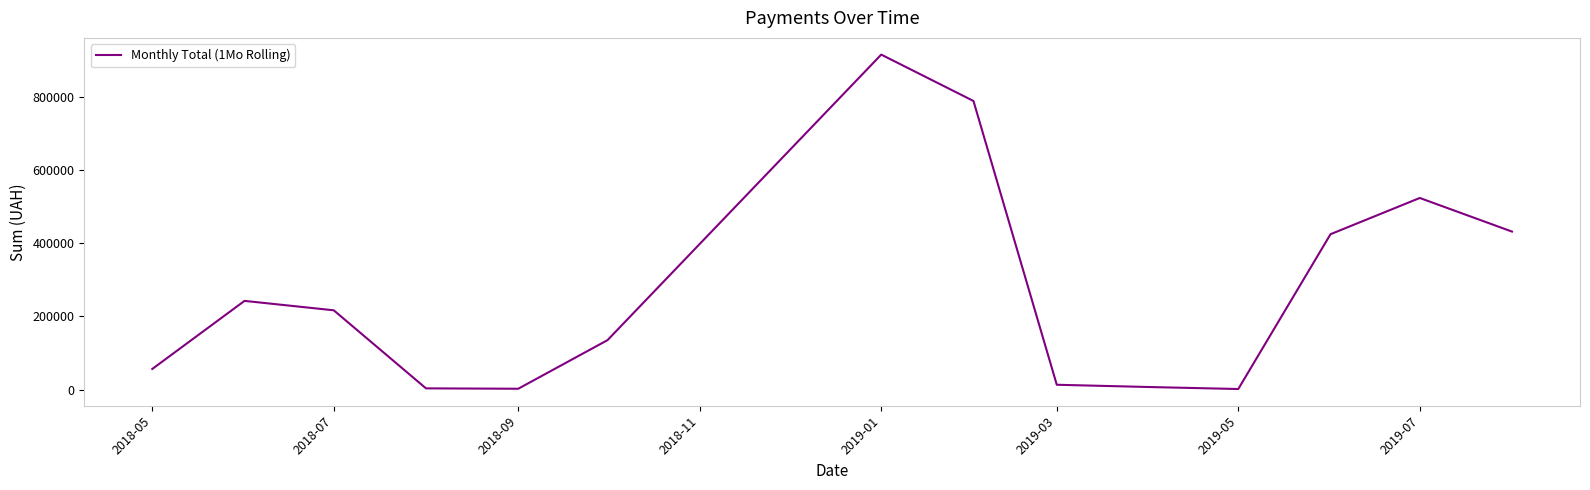

What is the greatest value displayed?

914620.8